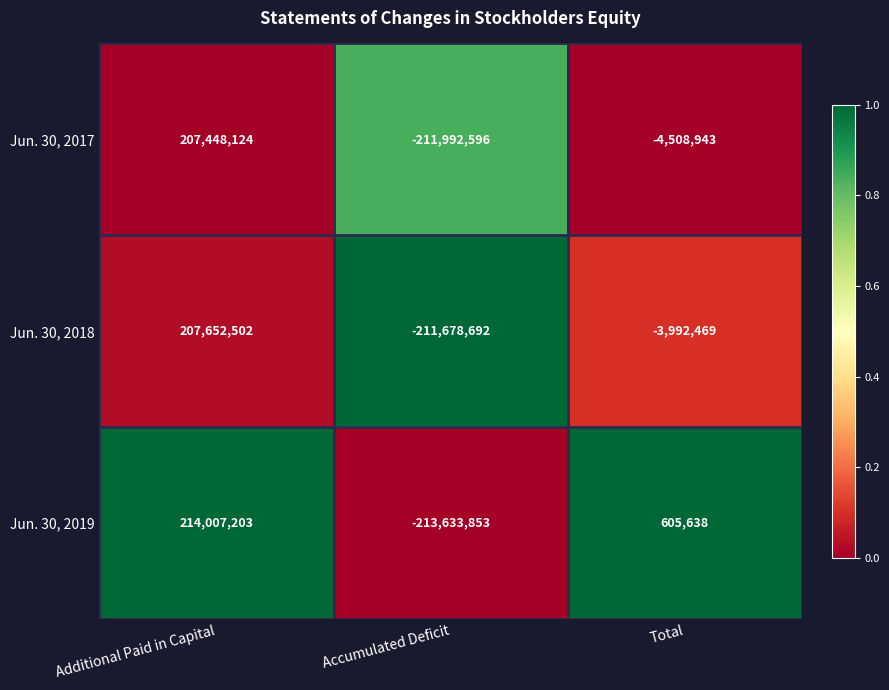

Rank the series by their maximum value, from highest to lowest.

Jun. 30, 2019, Jun. 30, 2018, Jun. 30, 2017